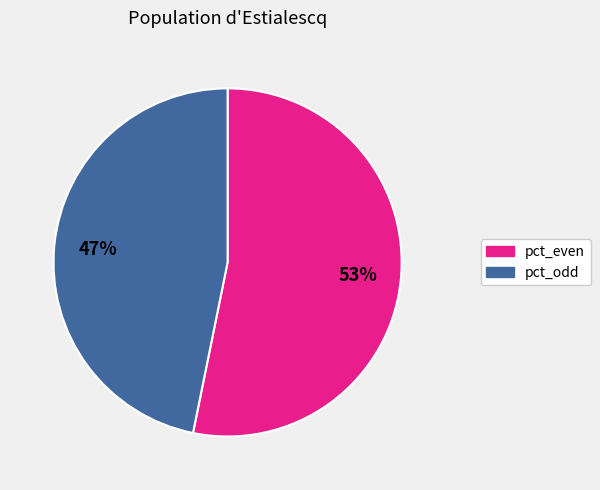

To the nearest percent, what is the average slice percentage?

50%